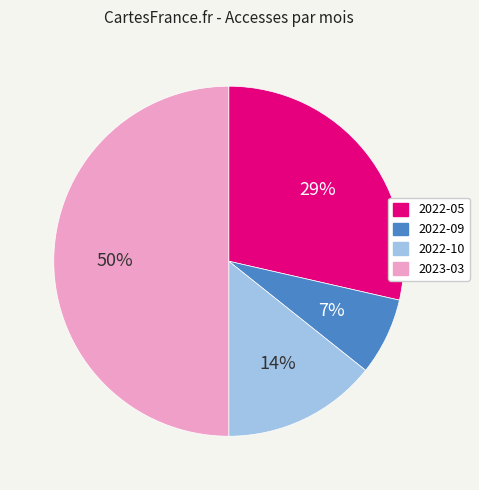

To the nearest percent, what is the difference between the largest and smallest slice percentages?

43%